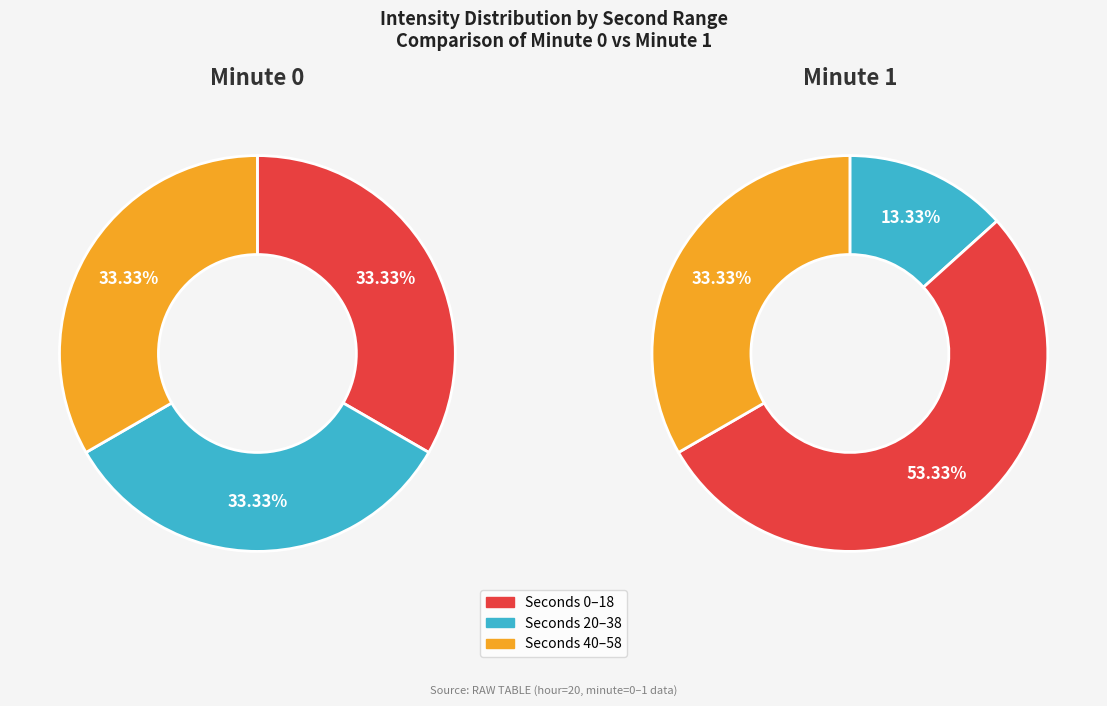

True or false: 20 accounts for 1% of the total.

False